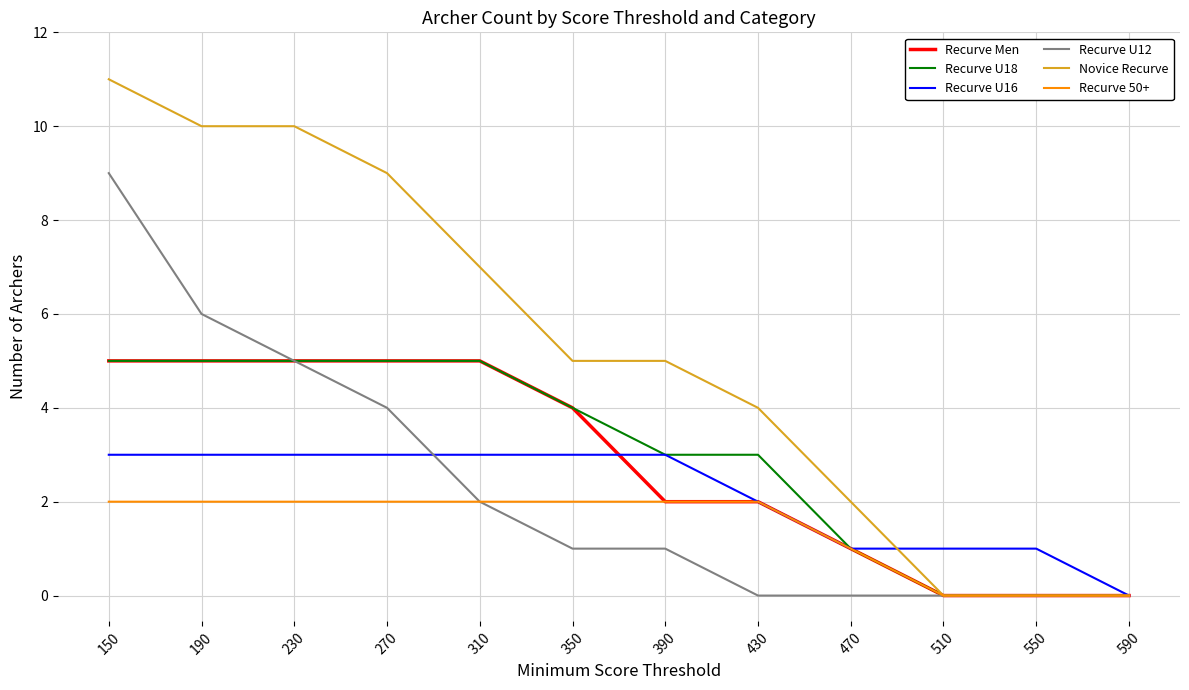

What is the sum of the Recurve U18 values at 390 and 230?

8